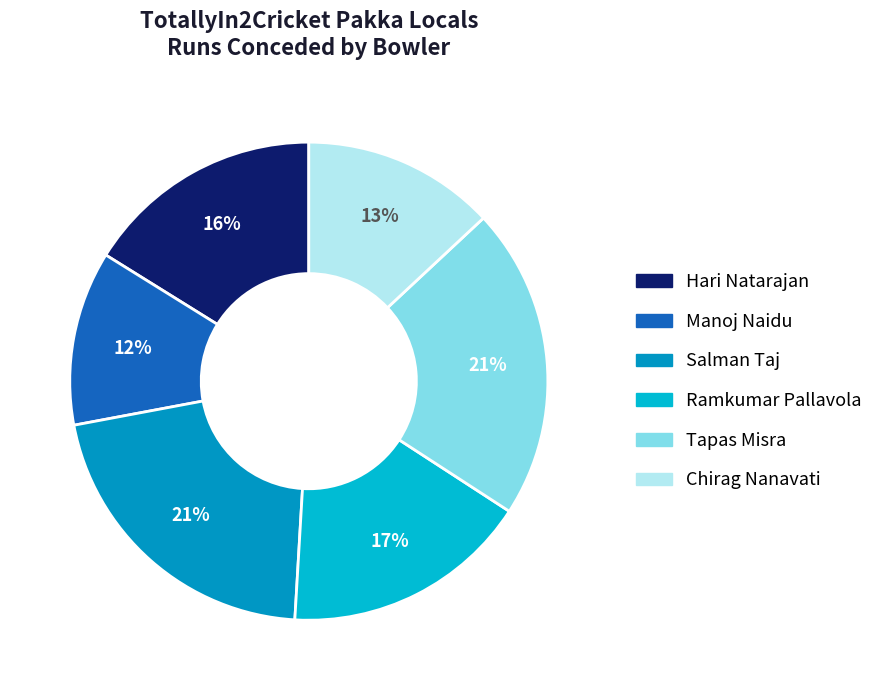

Approximately how many times larger is the value at Tapas Misra compared to Chirag Nanavati?

1.6